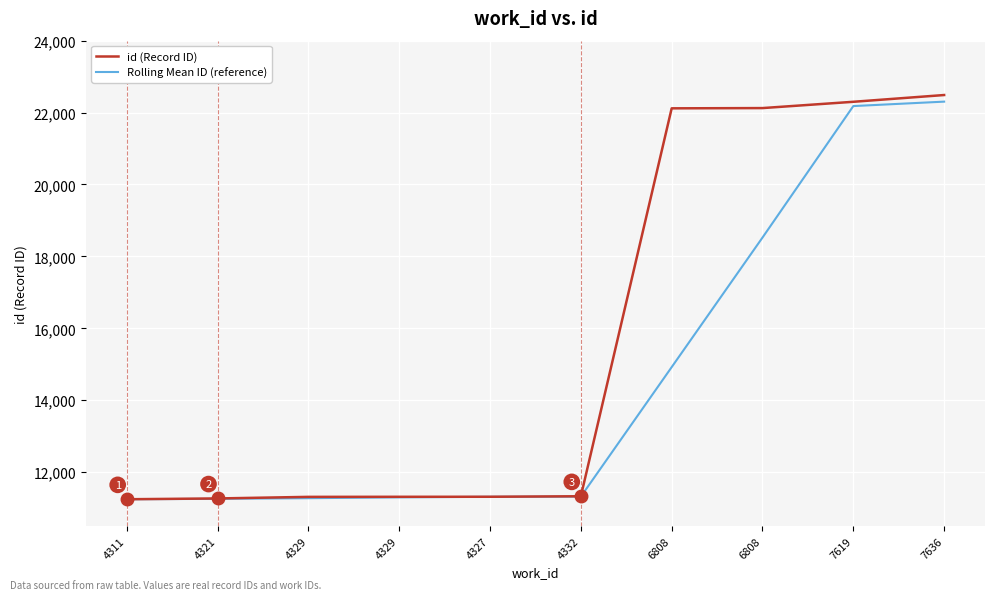

Between 4311 and 4329, which is larger?

4329